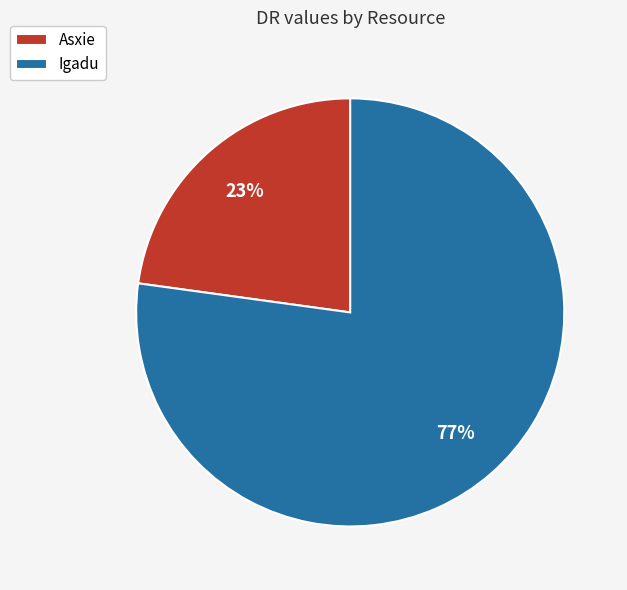

The Asxie slice represents 23% of the pie. True or false?

True